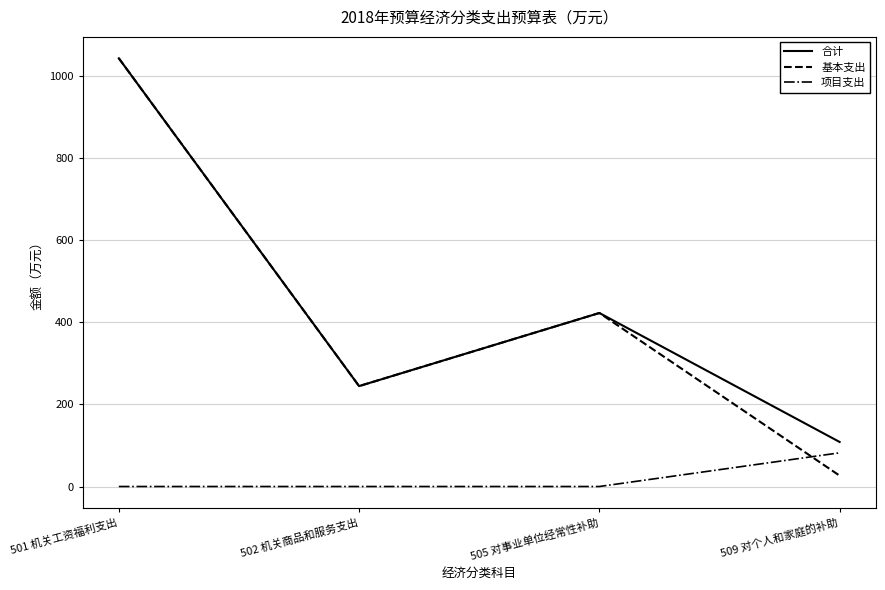

What is the spread (max minus min) of values at 509 对个人和家庭的补助?

82.0